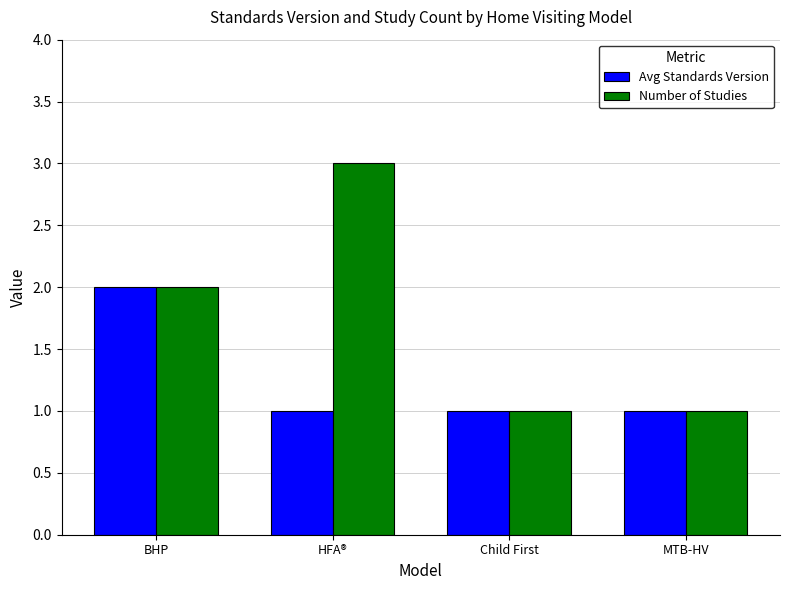

What are all the series names shown in the legend?

Avg Standards Version, Number of Studies